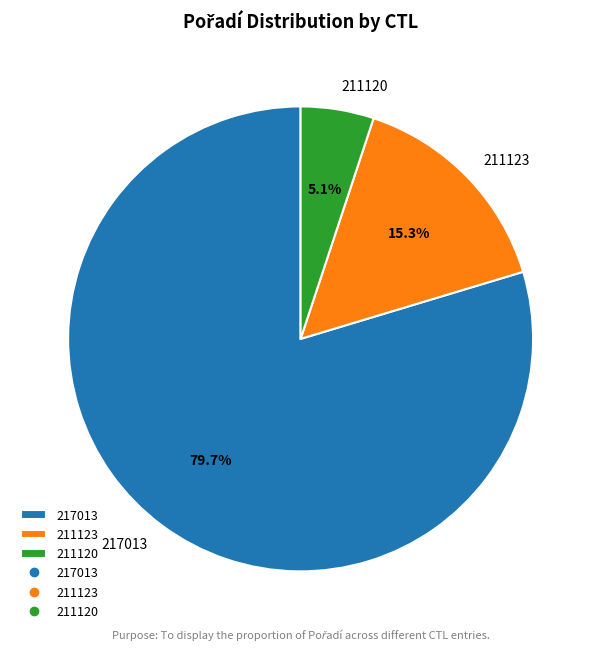

Rank the categories by value from highest to lowest.

217013, 211123, 211120